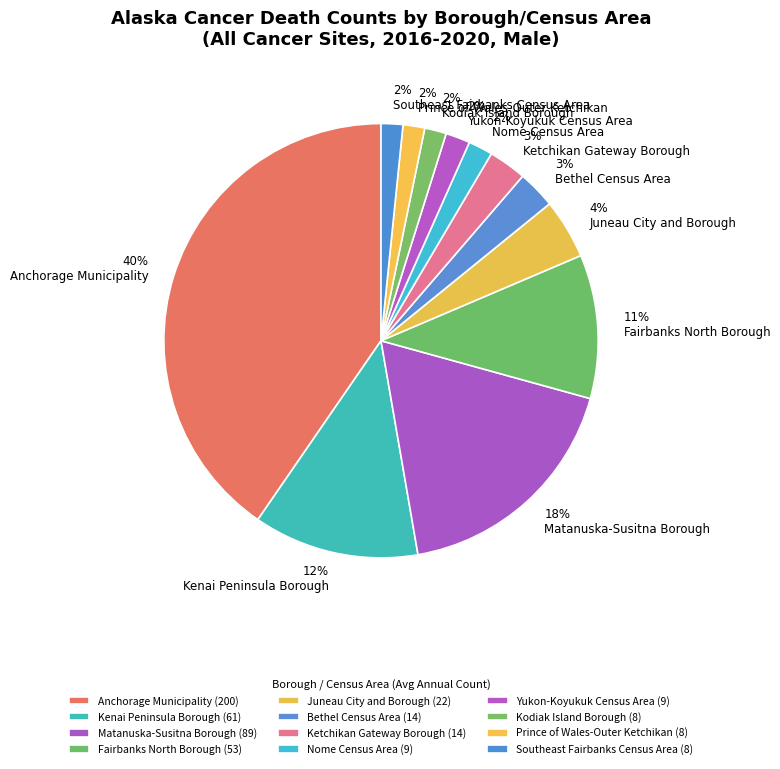

To the nearest percent, what percentage of the pie is Kodiak Island Borough?

2%